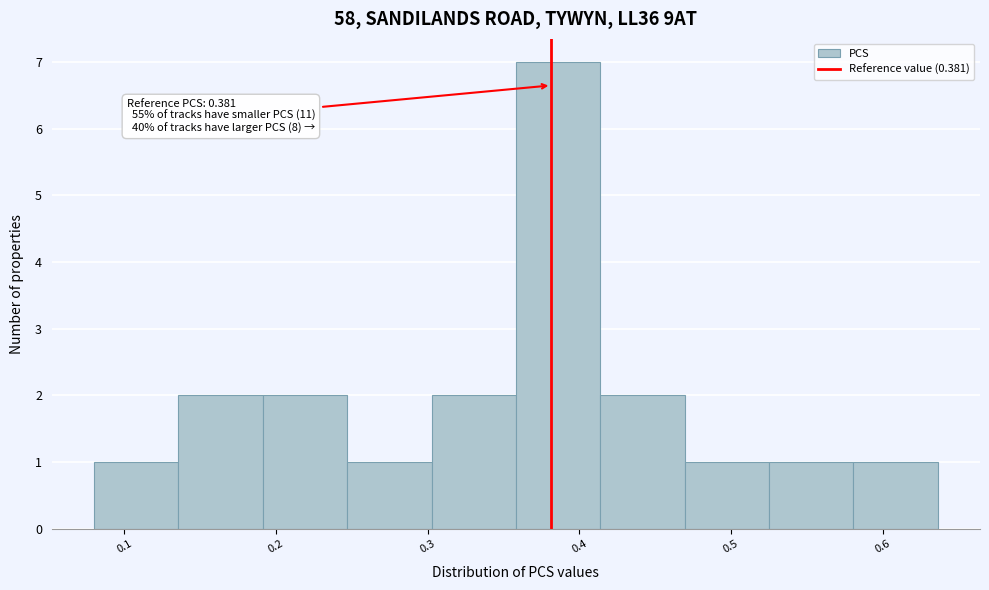

Over which range of the x-axis is the bar tallest?

0.36 to 0.41